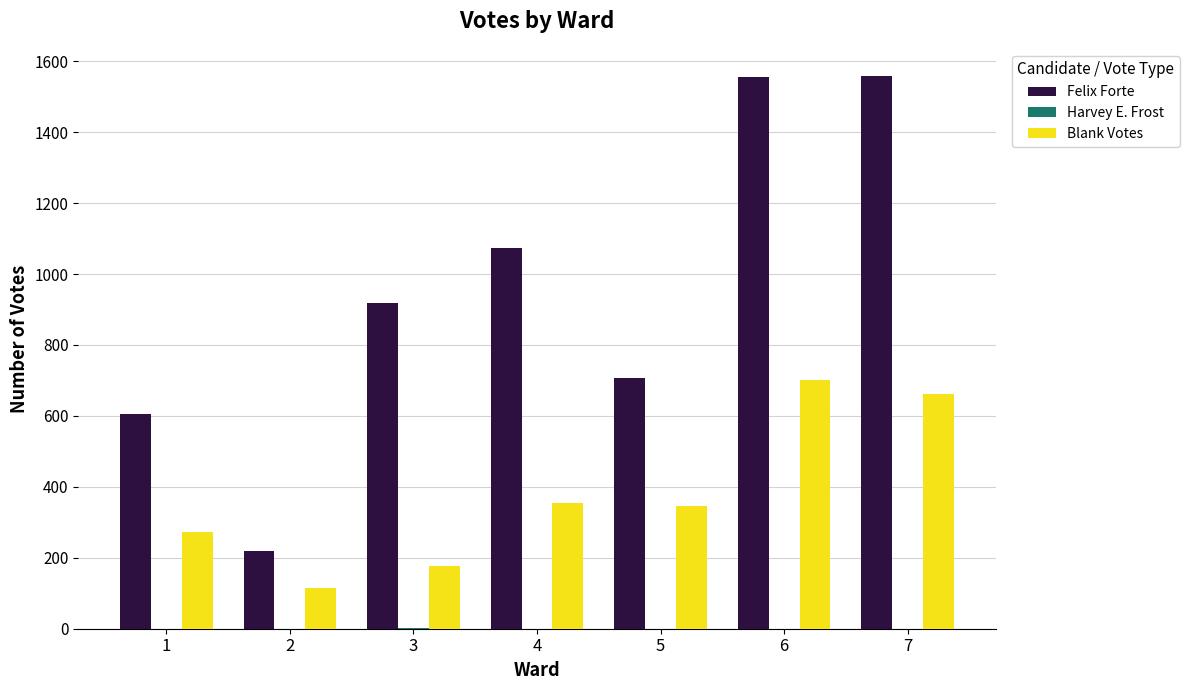

What is the sum of the Blank Votes values at 4 and 6?

1055